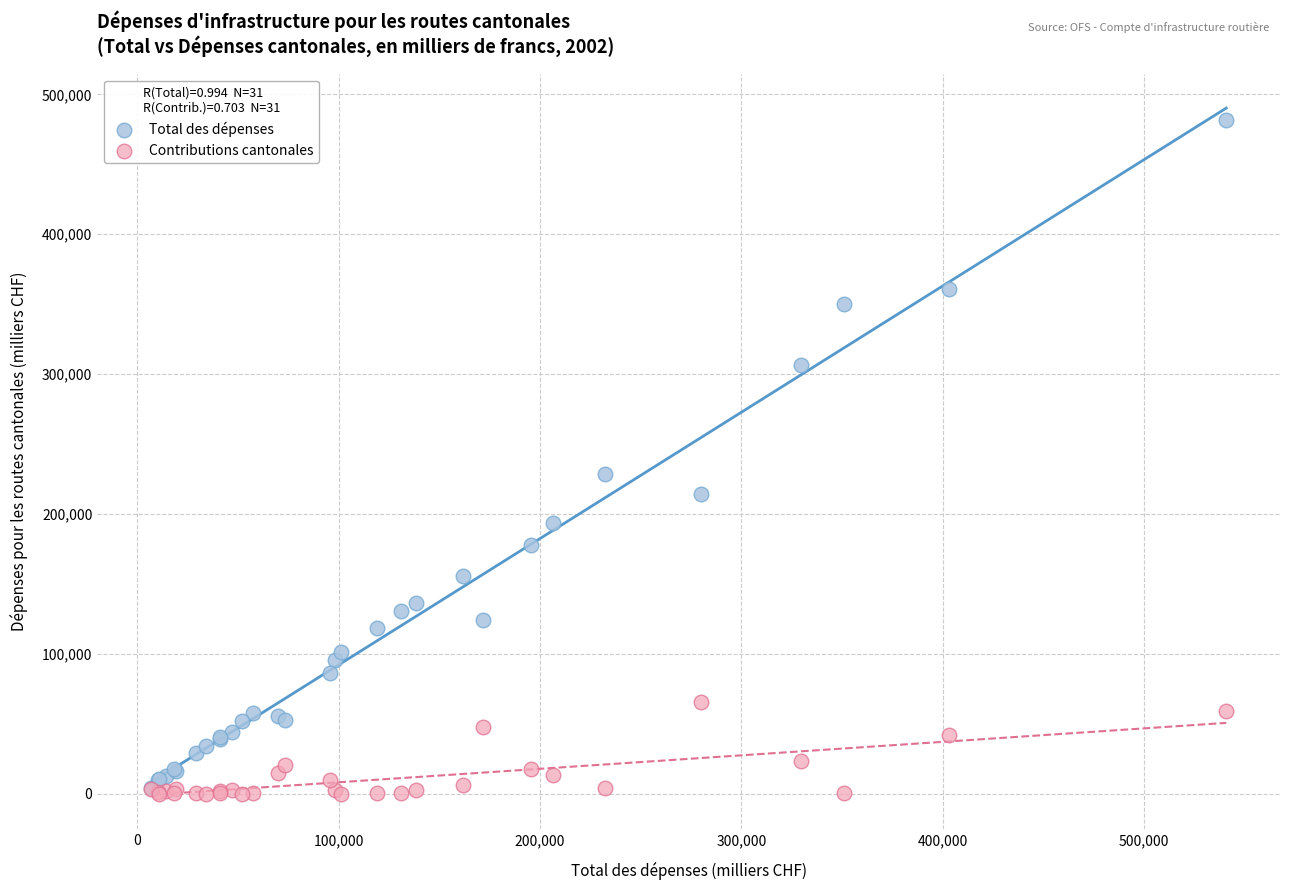

Across all series, what Y value is closest to 240848?

228295